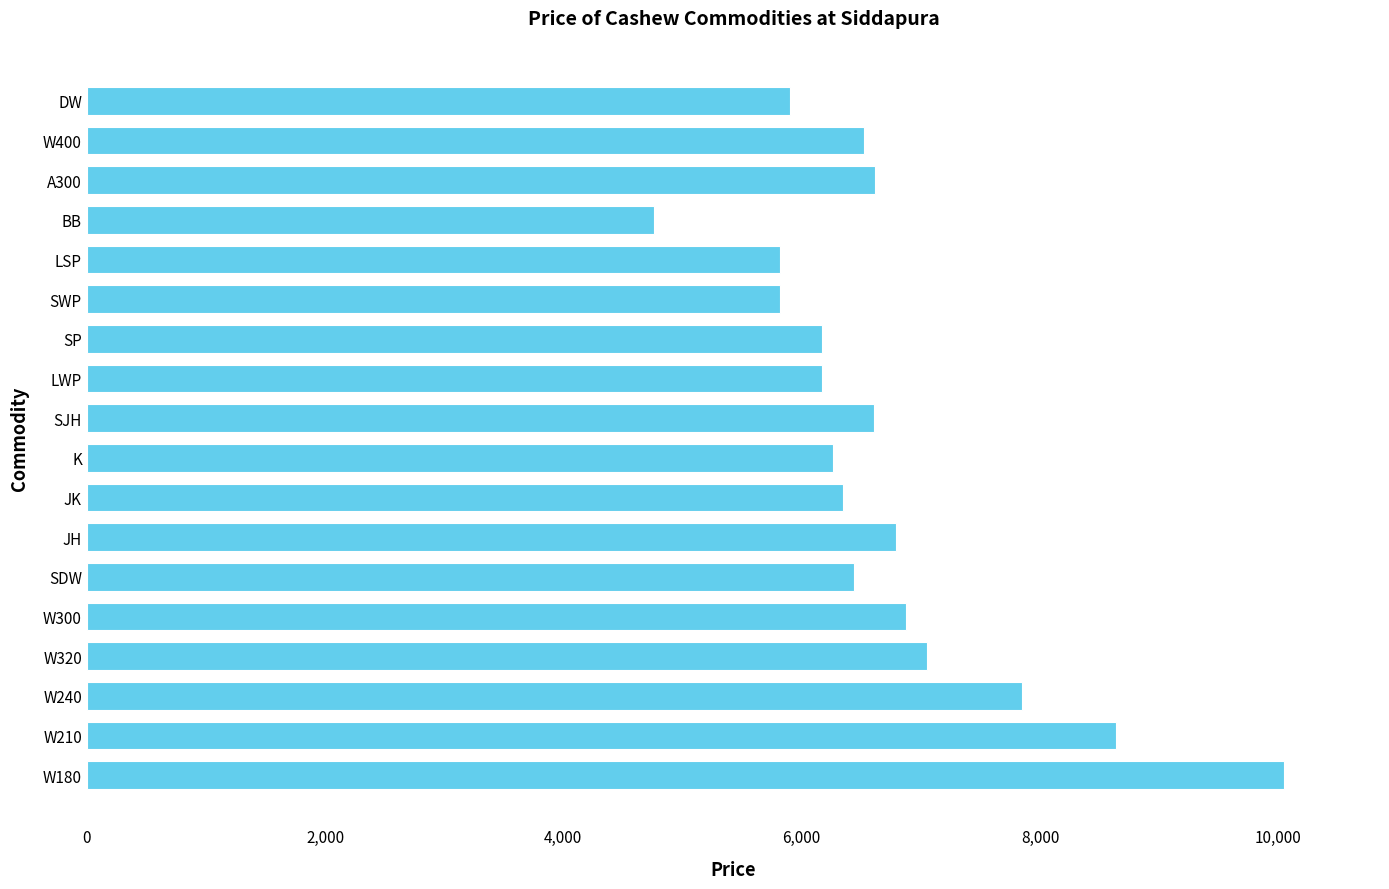

What is the difference between the second highest and minimum values?

3880